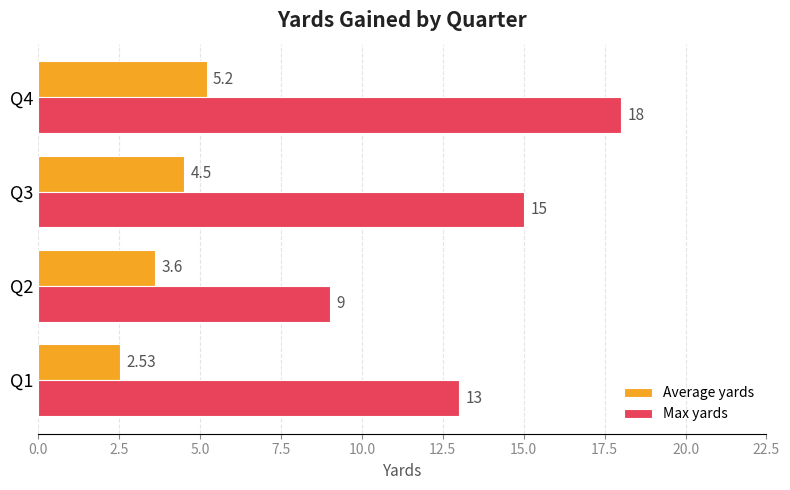

Is the value of Max yards at Q3 greater than the value of Average yards at Q2?

Yes